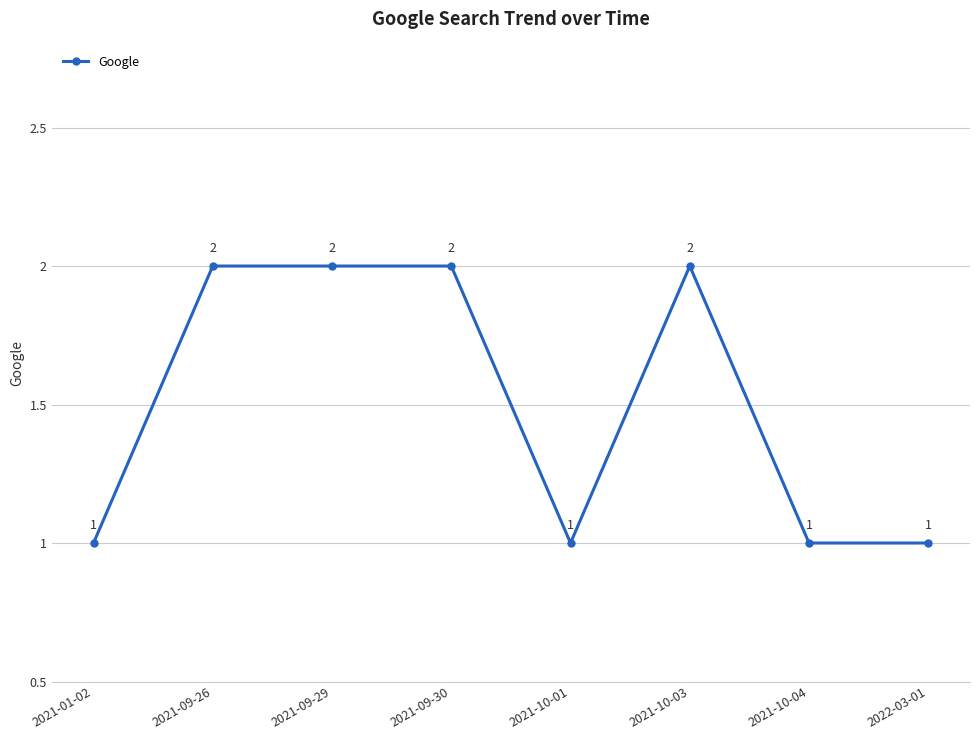

What is the sum of all values?

12